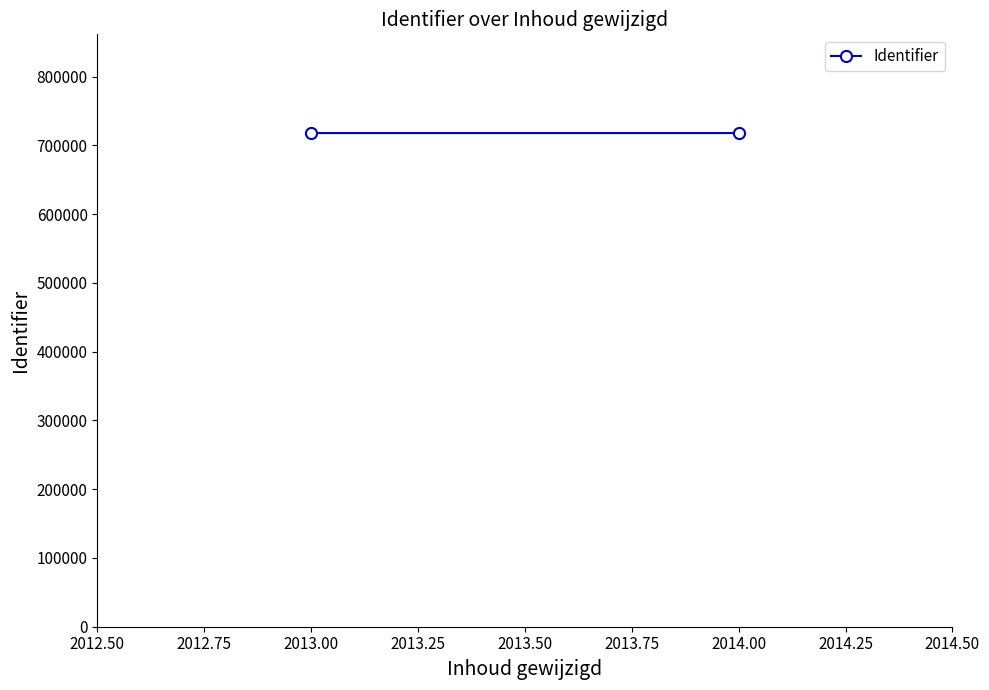

Is this an area chart (filled region under the line)?

No